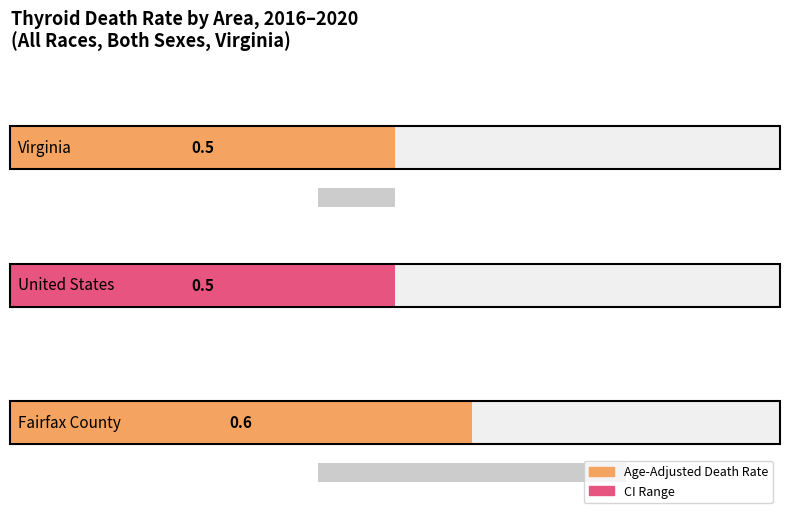

At which category does the chart reach its minimum across all series?

Virginia